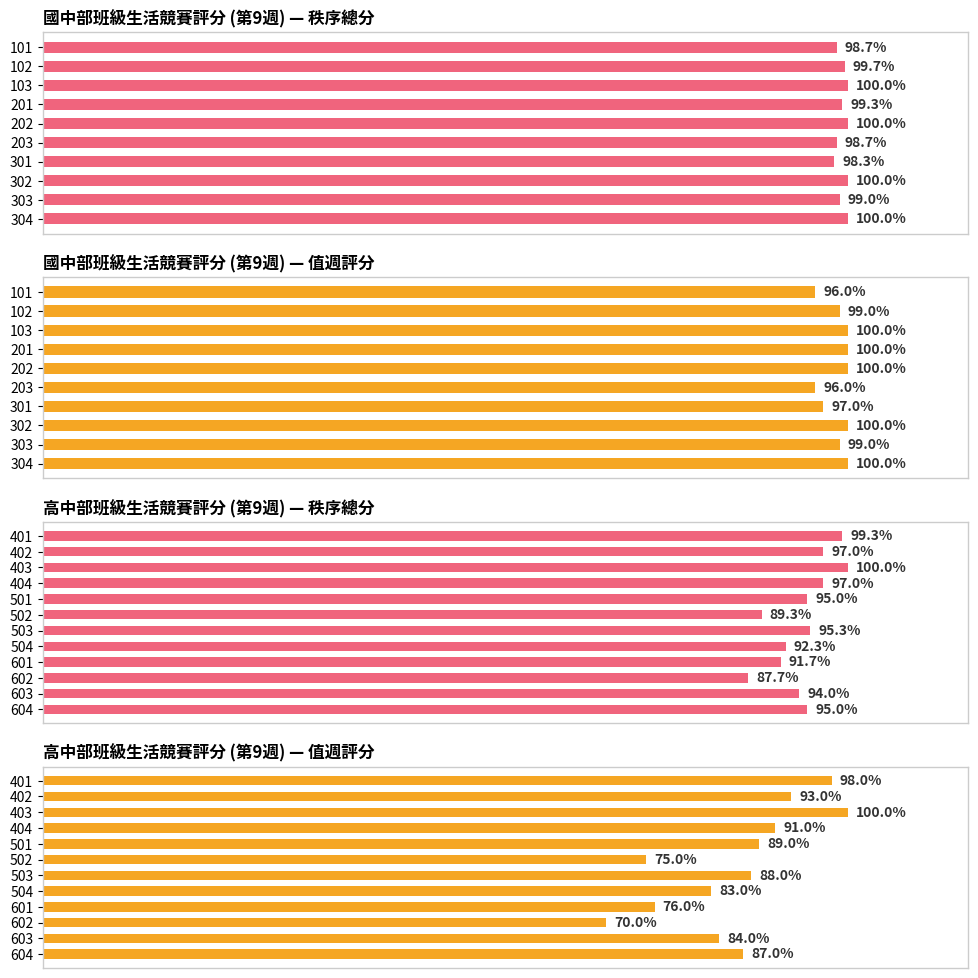

How many bars are there in total?

44